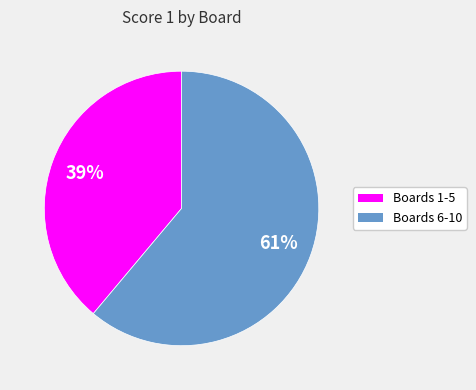

Is there any slice that represents more than half of the pie?

Yes